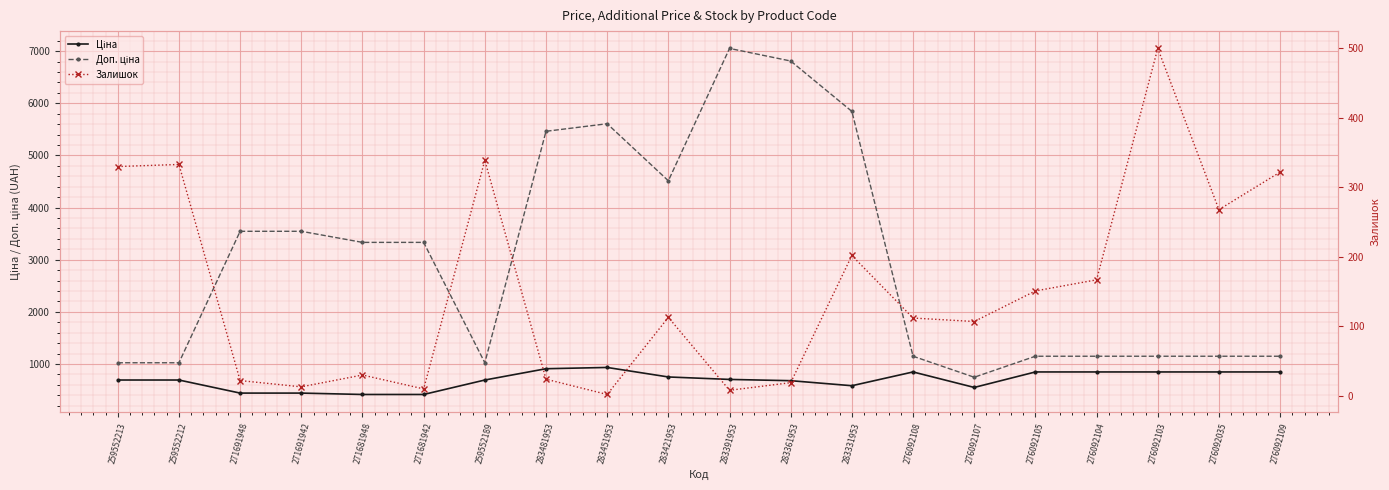

Where is the first local maximum for Залишок?

259552212